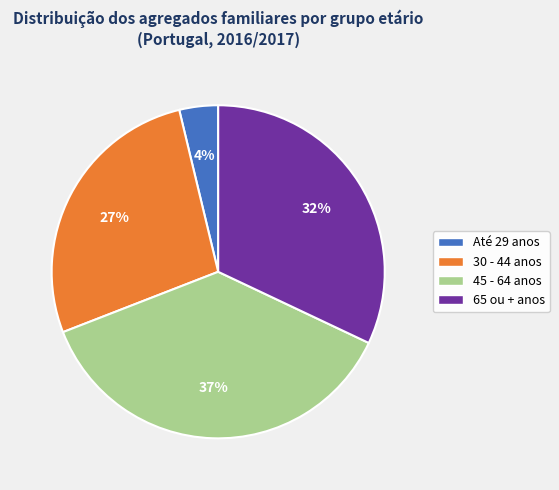

Does any single category account for the majority?

No